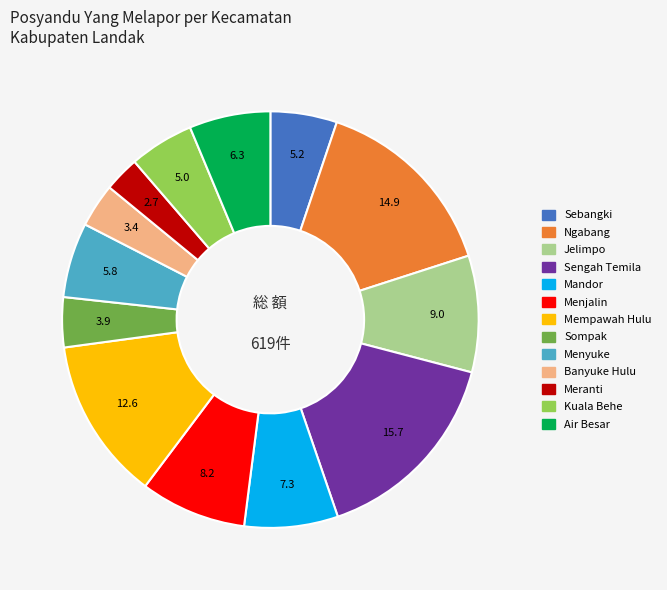

Between Mandor and Mempawah Hulu, which is larger?

Mempawah Hulu